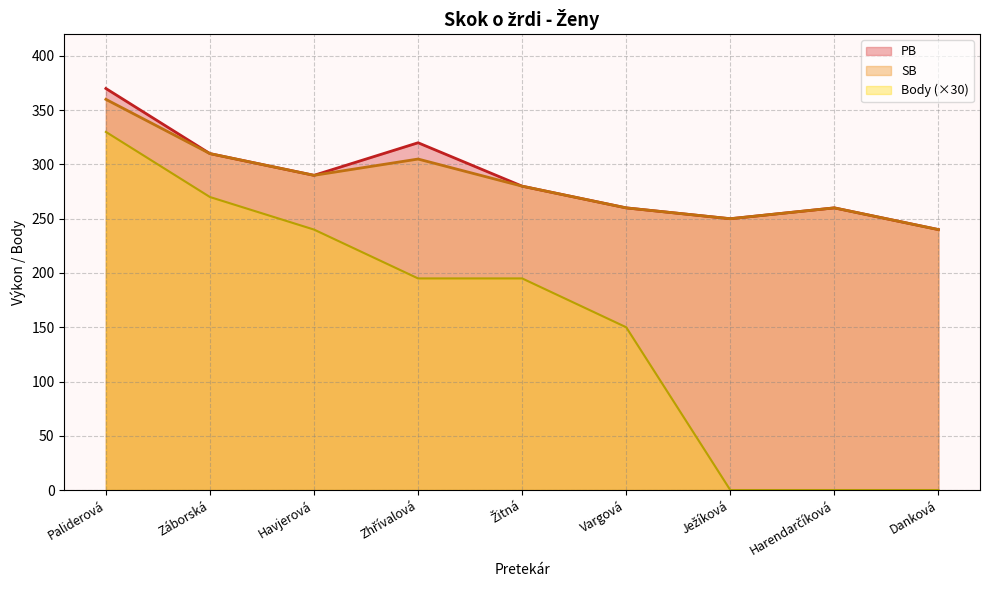

Reading left to right, list all the values displayed in this chart.

PB: 370	310	290	320	280	260	250	260	240
SB: 360	310	290	305	280	260	250	260	240
Body: 330	270	240	195	195	150	0	0	0